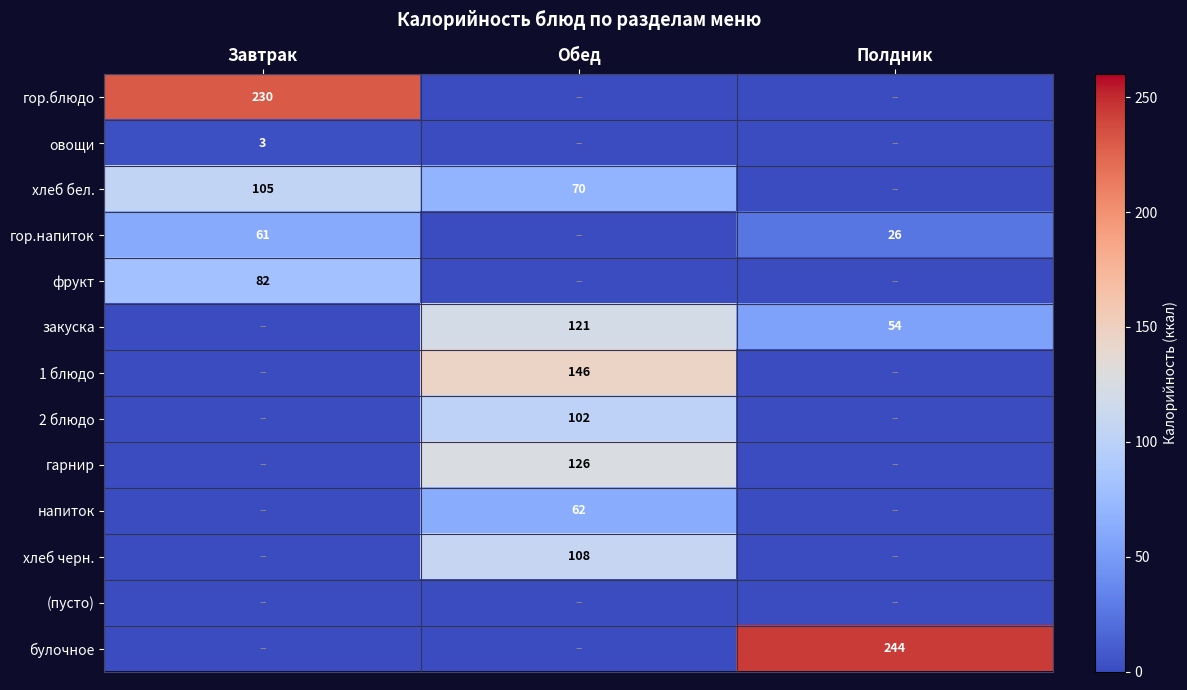

What is the total value across all series at Полдник?

324